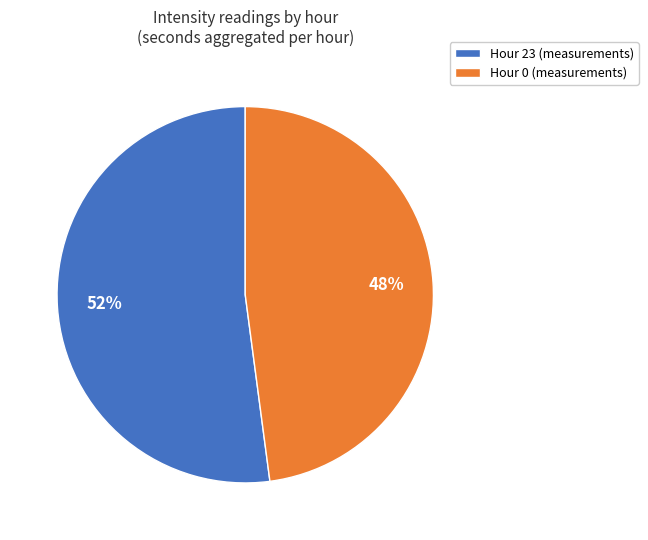

Is there any slice that represents more than half of the pie?

Yes